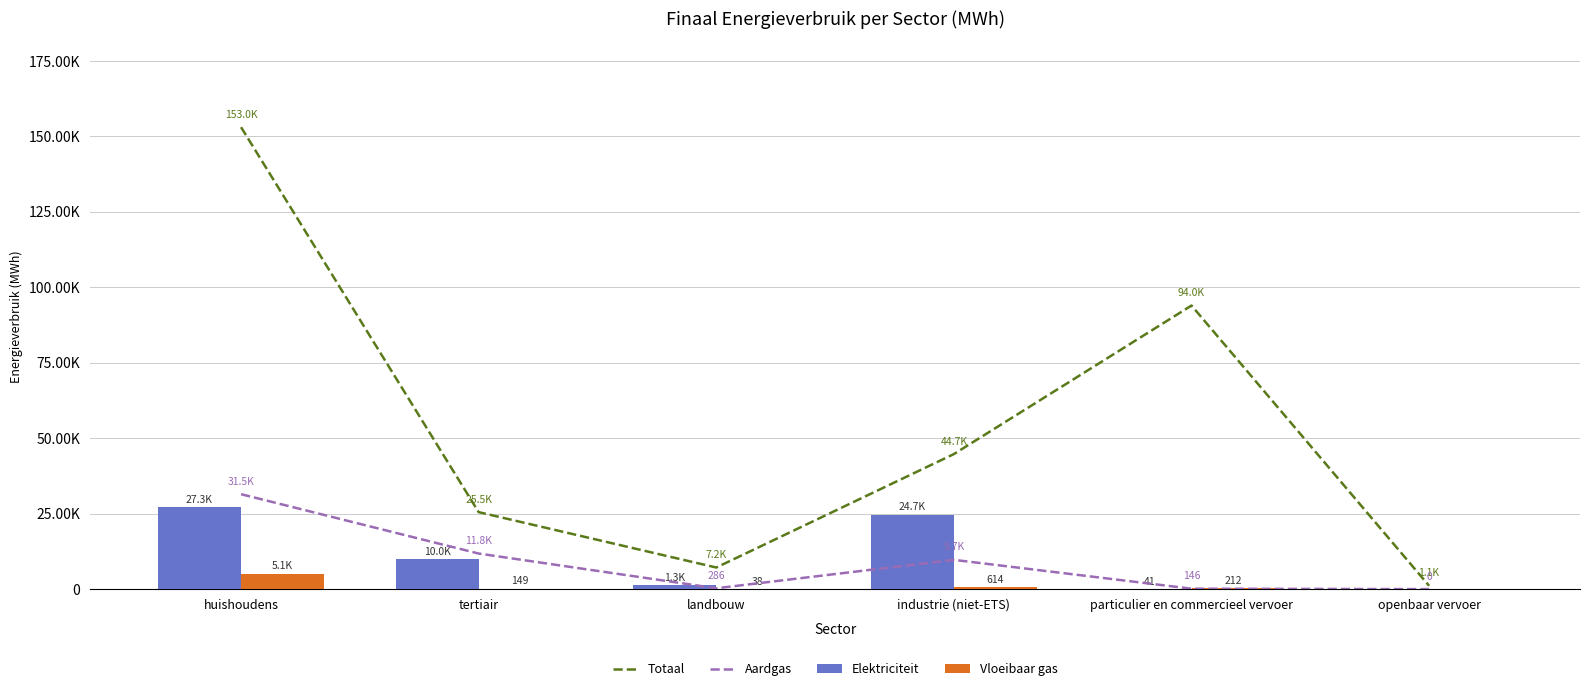

What position from the left is huishoudens?

1